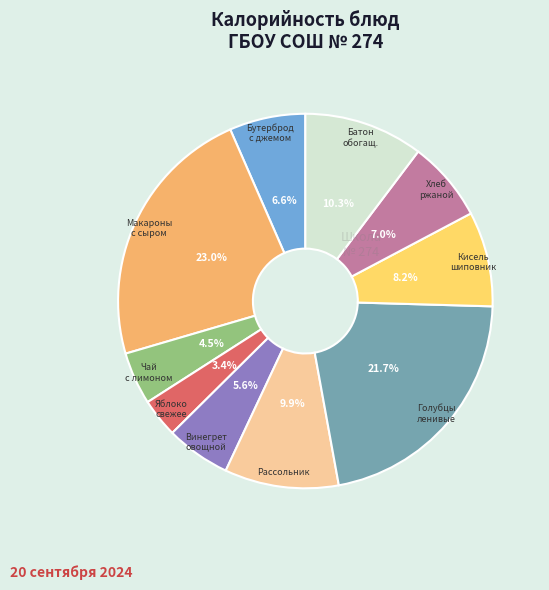

How many slices are in this pie chart?

10